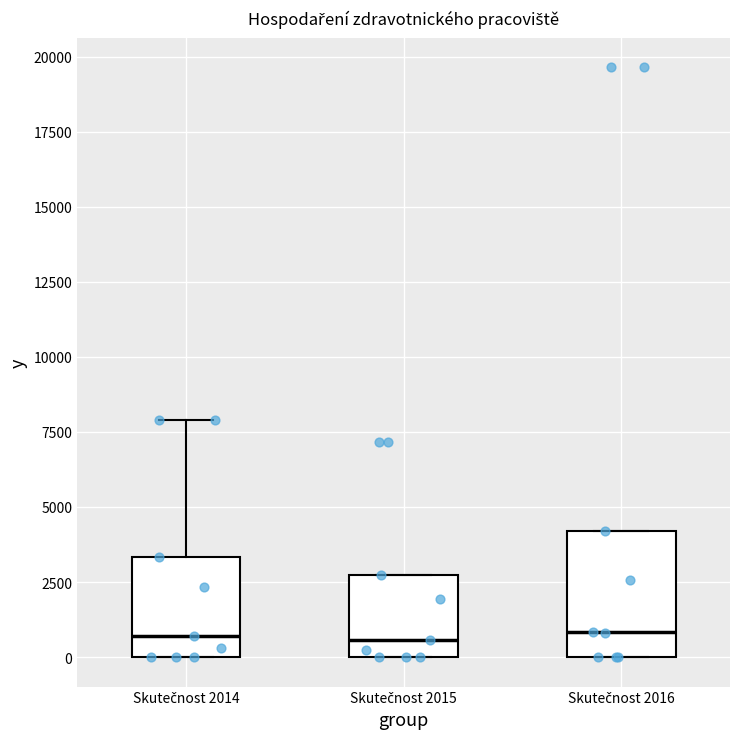

Where is the upper edge of the box for Skutečnost 2014 on the y-axis? The values are not printed on the chart, so give them approximately, as read against the axis.

3500